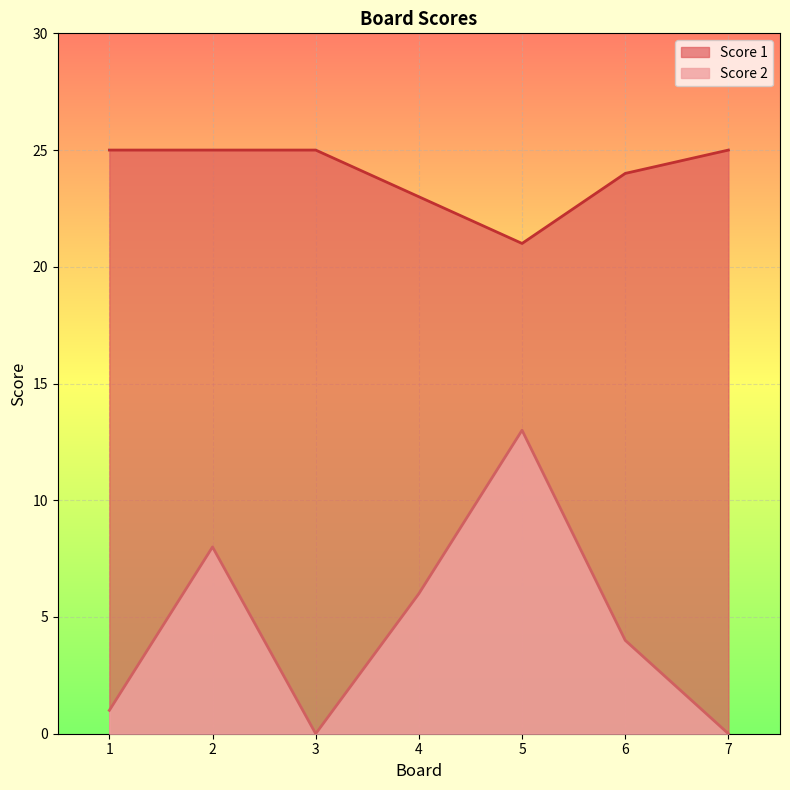

True or false: Score 1 and Score 2 intersect in this chart.

False